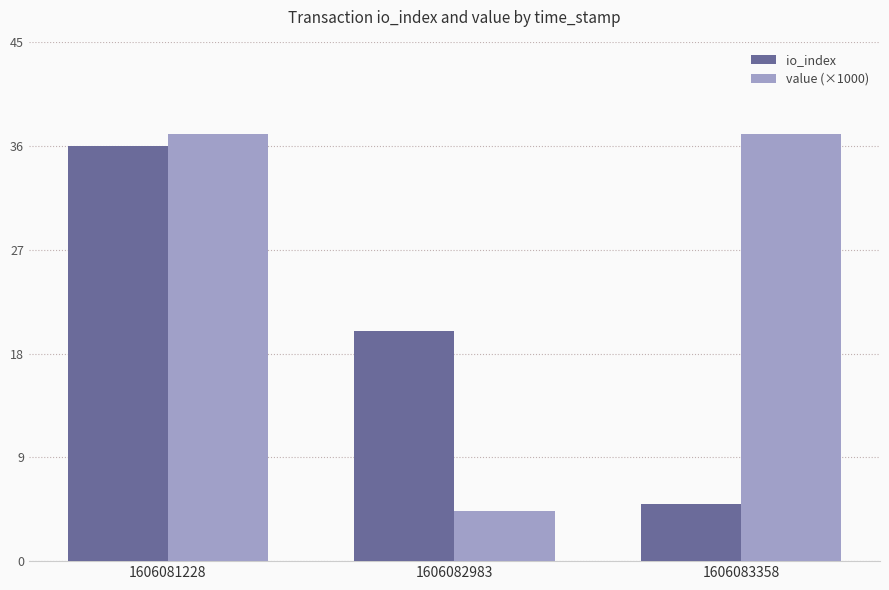

At which category is the sum across all series the highest?

1606081228